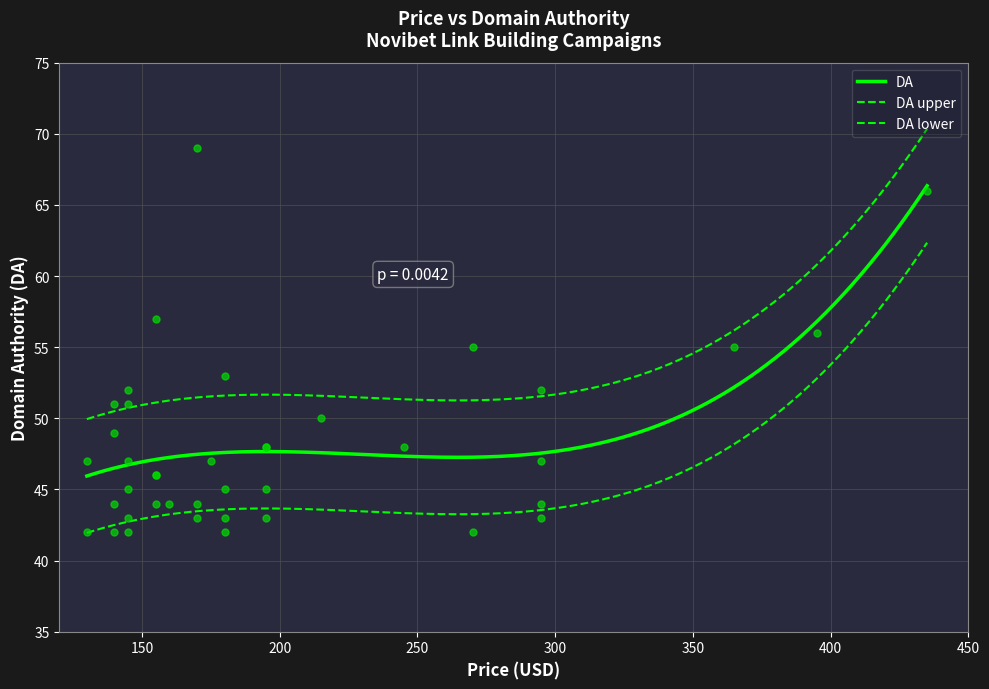

Approximately how many times larger is the value at 130 compared to 365?

0.9